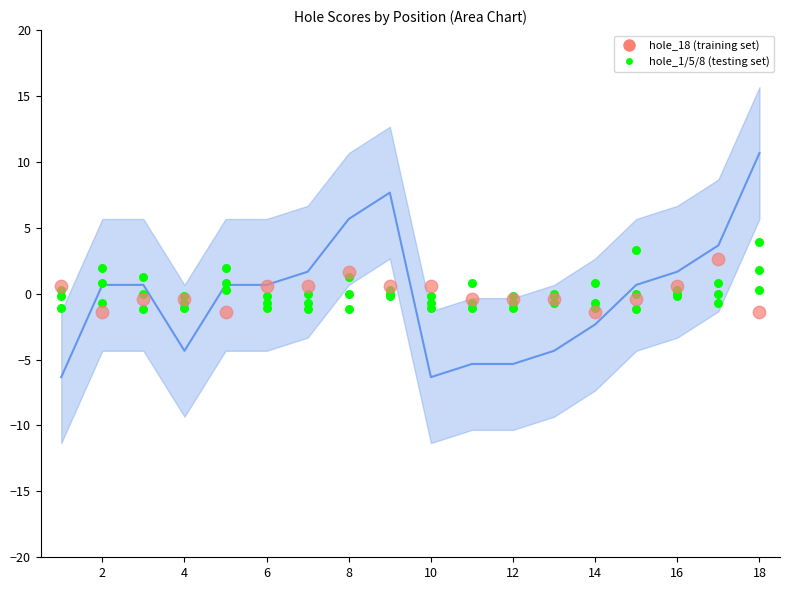

Is the value of hole_18 at 13 greater than the value of hole_1 at 8?

No